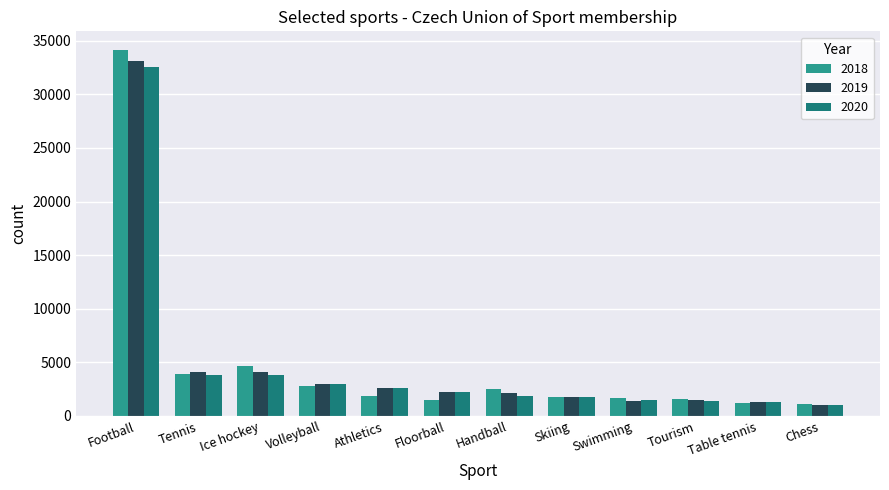

Rank the series by their maximum value, from lowest to highest.

2020, 2019, 2018